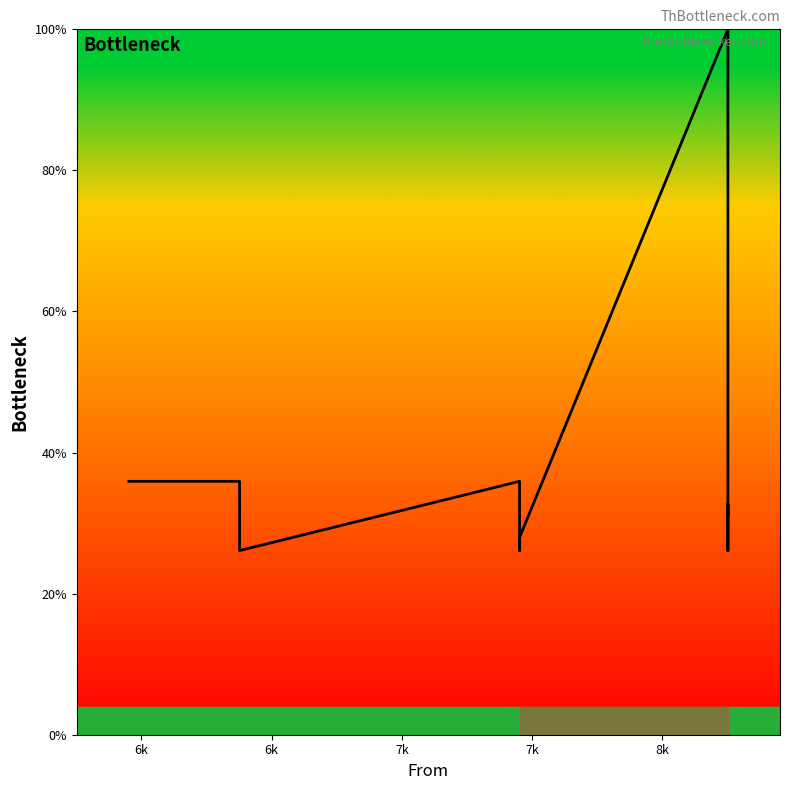

Count the number of values greater than 32.

6